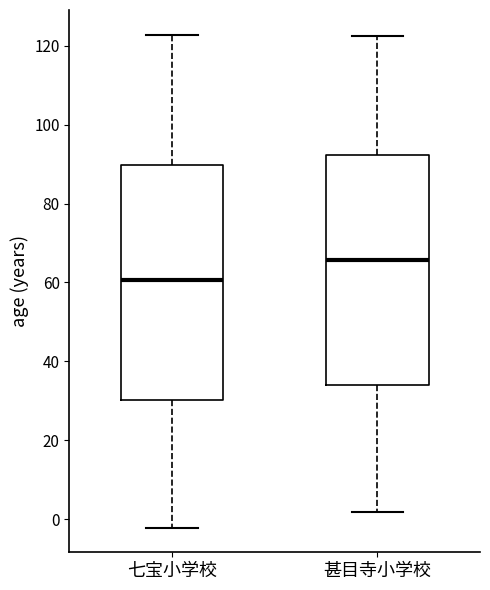

Where does the lower whisker of the box for 甚目寺小学校 end on the y-axis? The values are not printed on the chart, so give them approximately, as read against the axis.

2